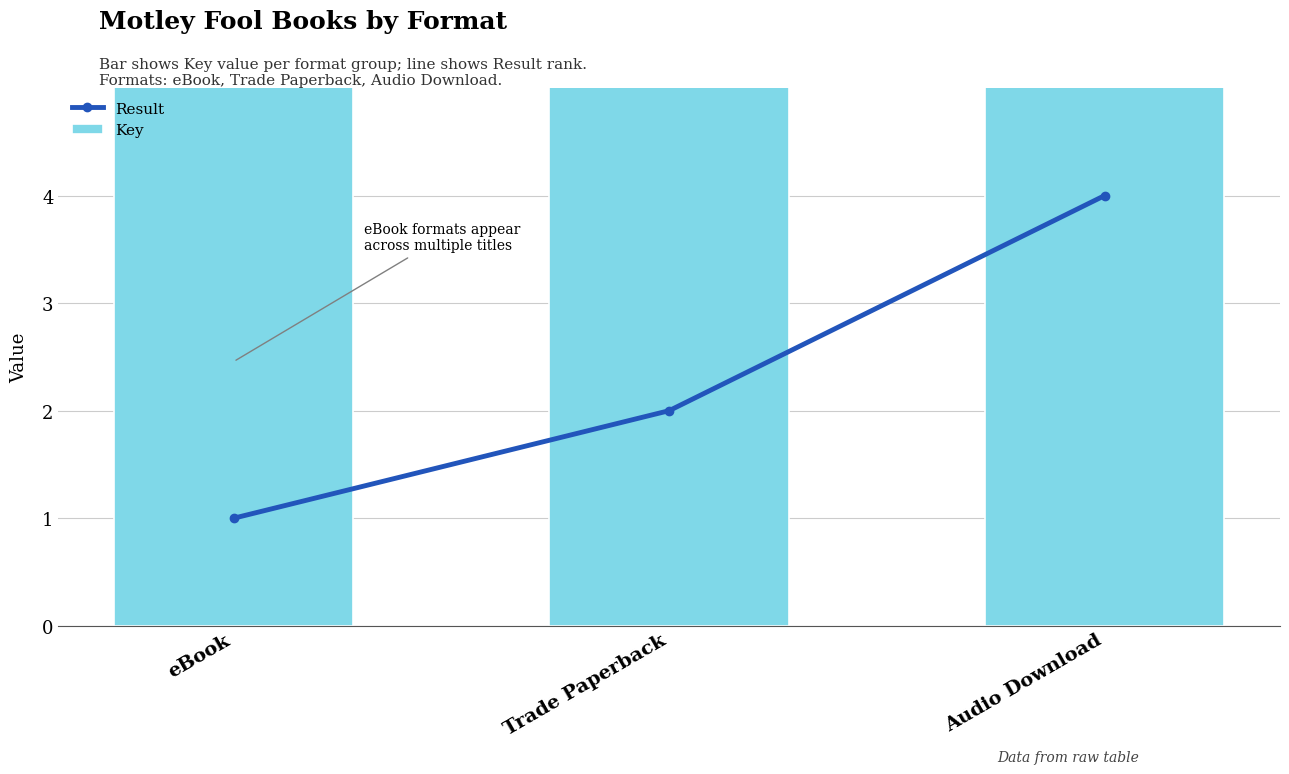

True or false: Key has a value of 737534 at Trade Paperback.

False